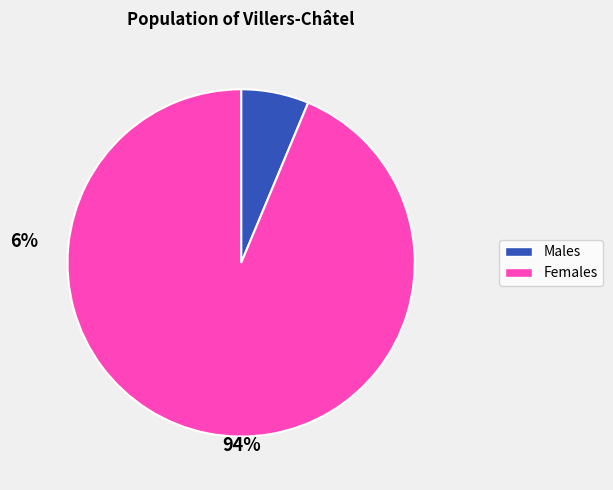

Is there any slice that represents more than half of the pie?

Yes